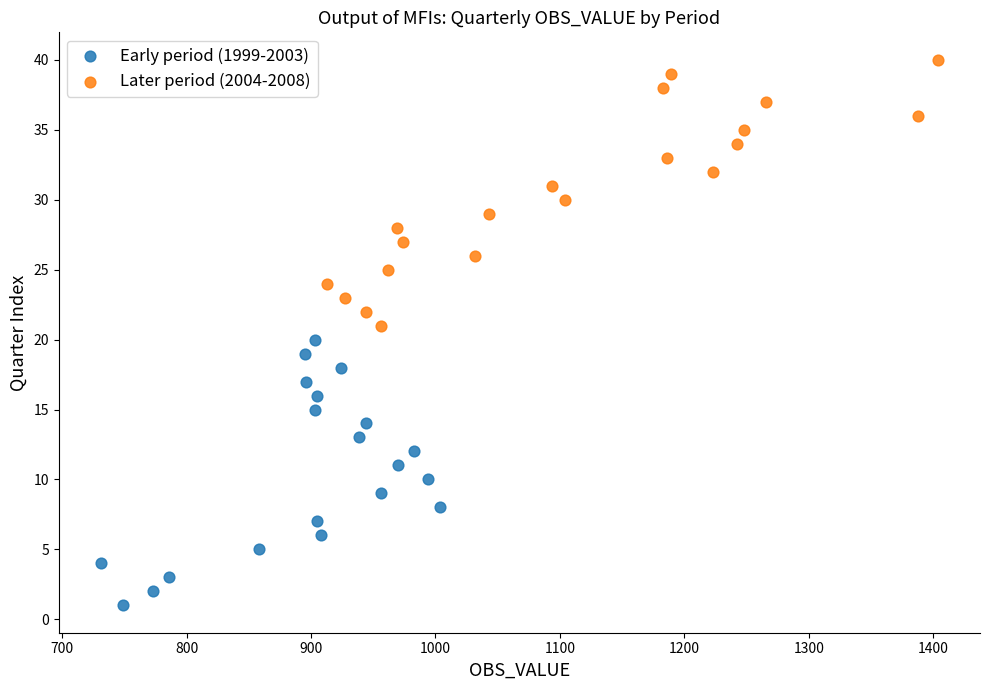

Which series contains the highest Y value?

Later period (2004-2008)